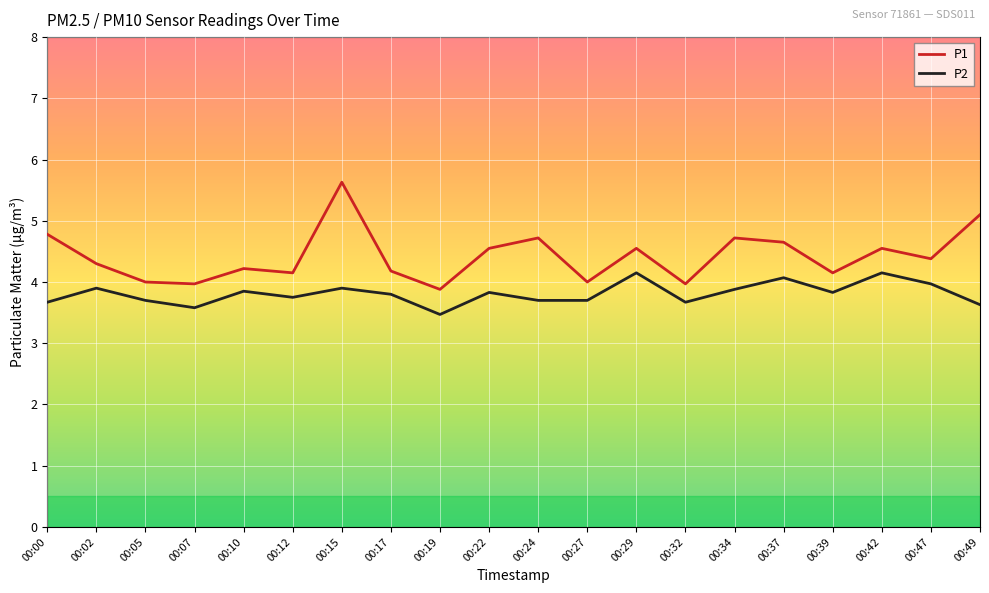

How many lines are shown in the chart?

2